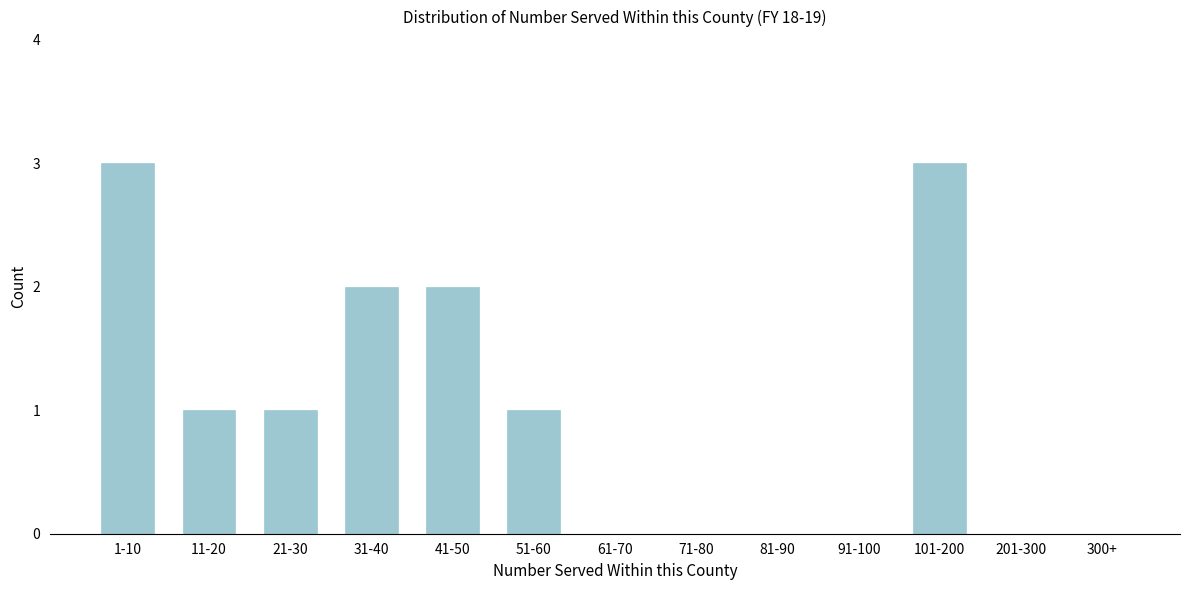

Reading left to right, extract all data points from this chart.

1-10=3	11-20=1	21-30=1	31-40=2	41-50=2	51-60=1	61-70=0	71-80=0	81-90=0	91-100=0	101-200=3	201-300=0	300+=0